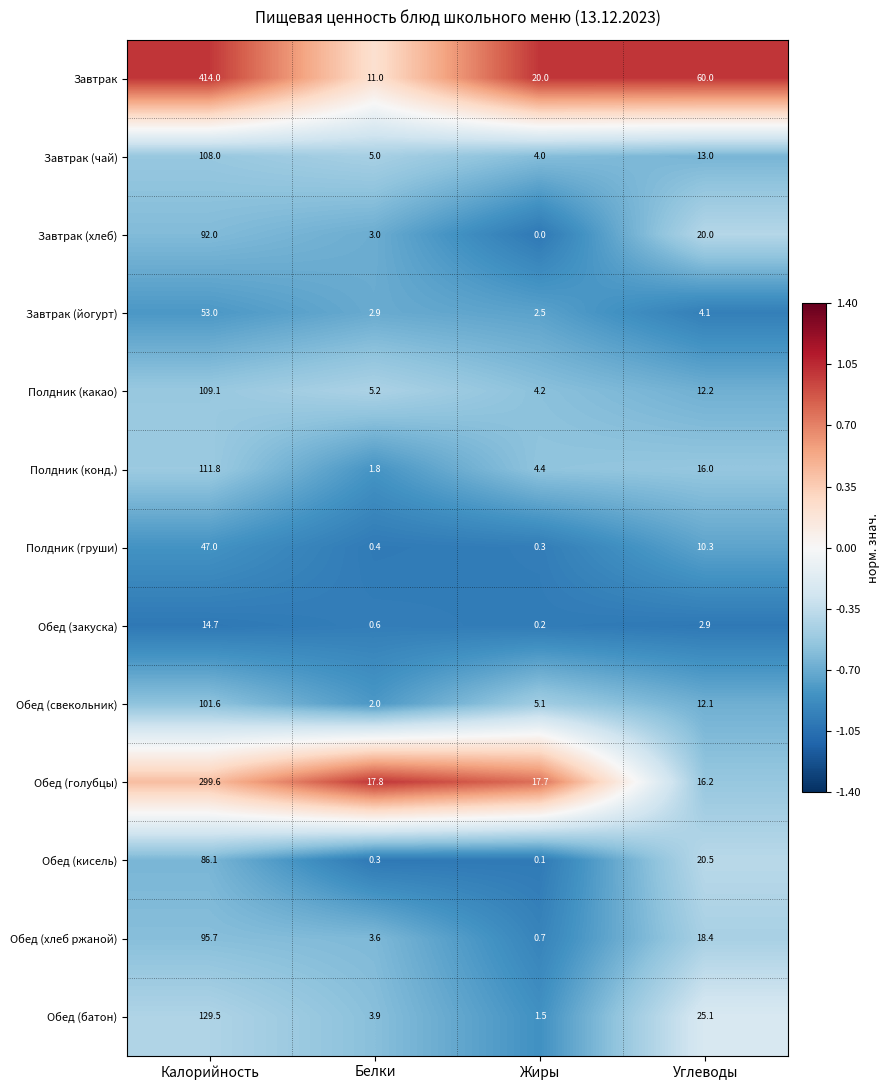

What is the smallest value displayed?

0.0